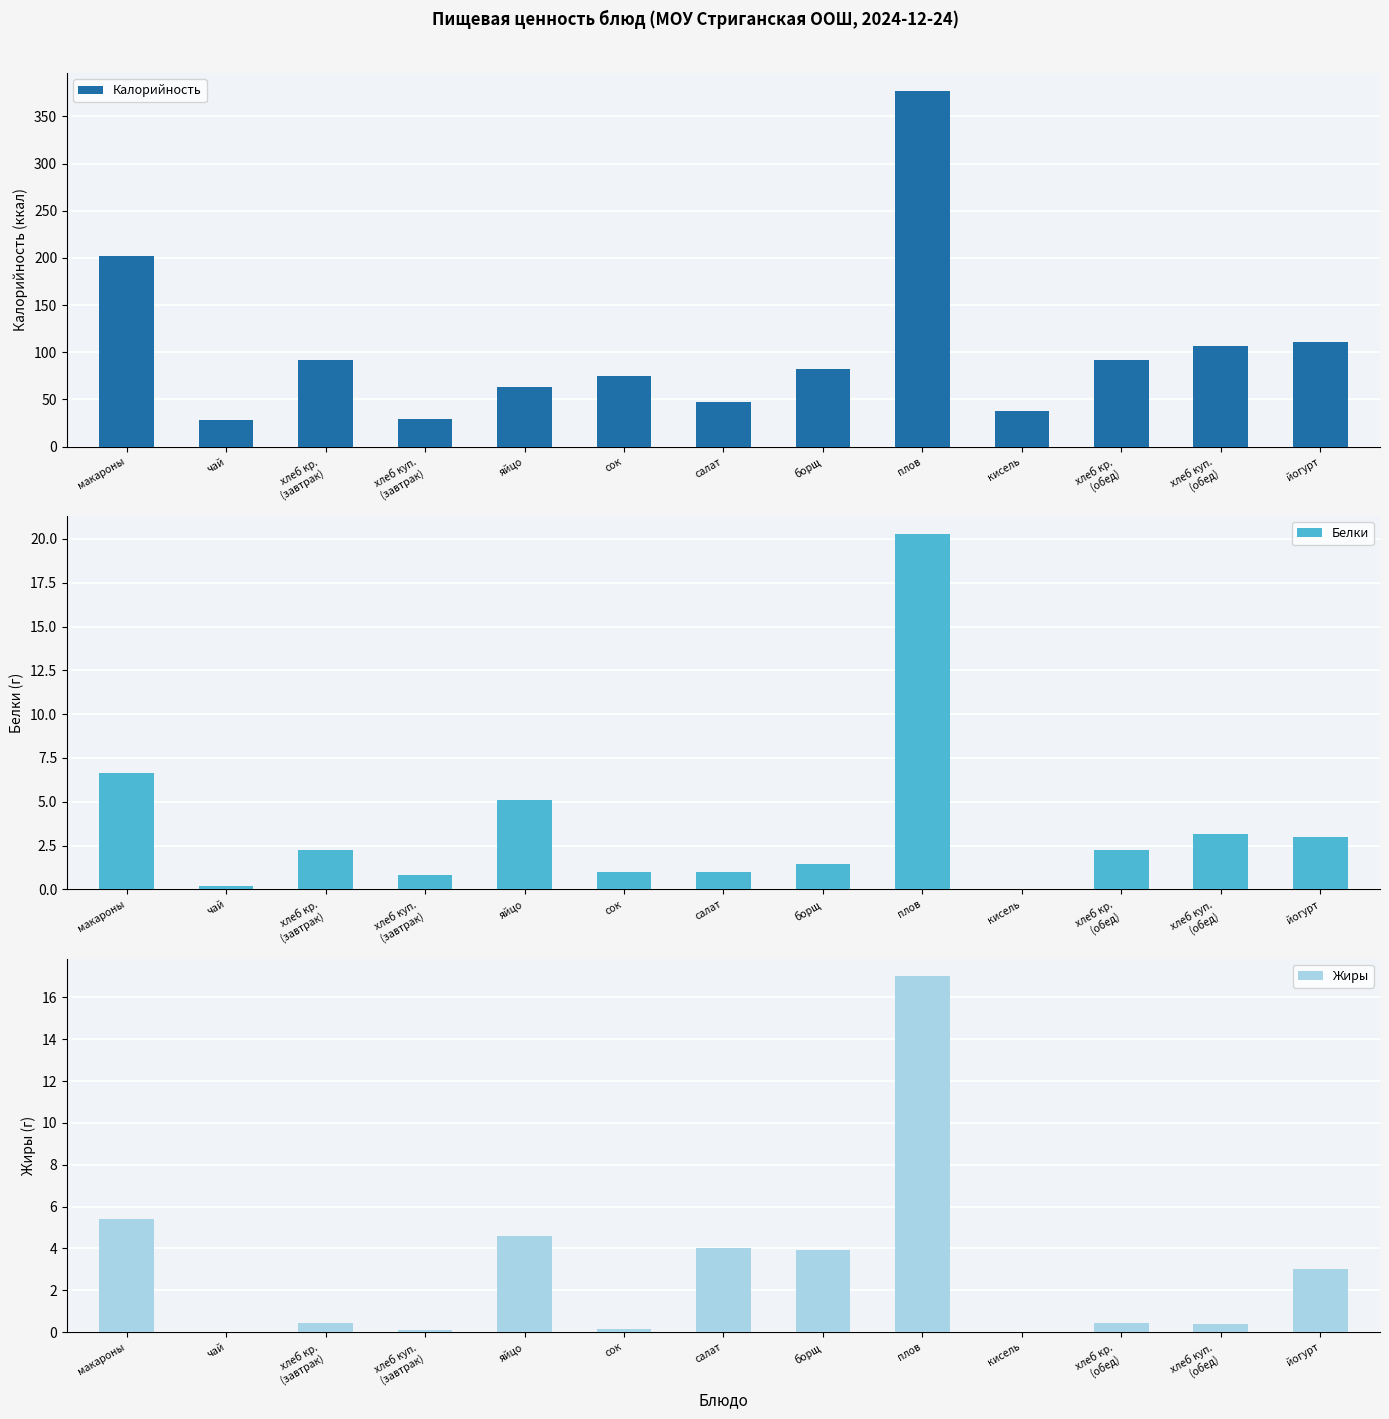

List the labels in order of Жиры value, largest first.

плов, макароны, яйцо, салат, борщ, йогурт, хлеб кр.
(завтрак), хлеб кр.
(обед), хлеб куп.
(обед), сок, хлеб куп.
(завтрак), чай, кисель